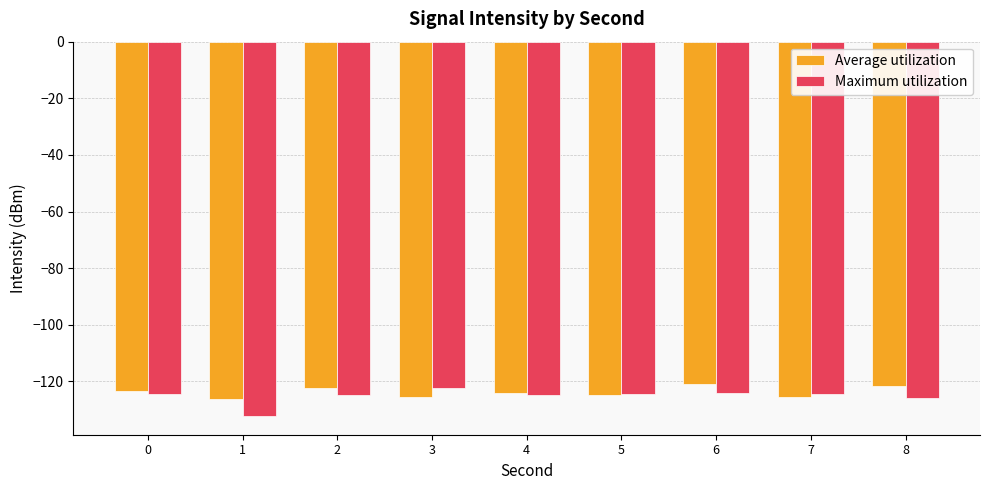

Rank the series by their maximum value, from lowest to highest.

Maximum utilization, Average utilization